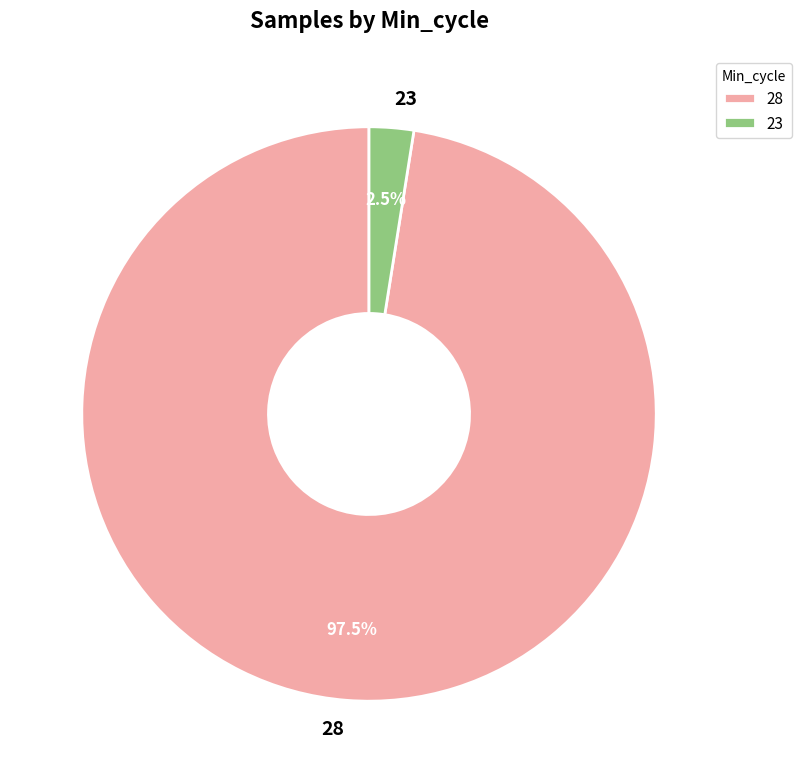

How much of the chart is everything except 28?

2.5%